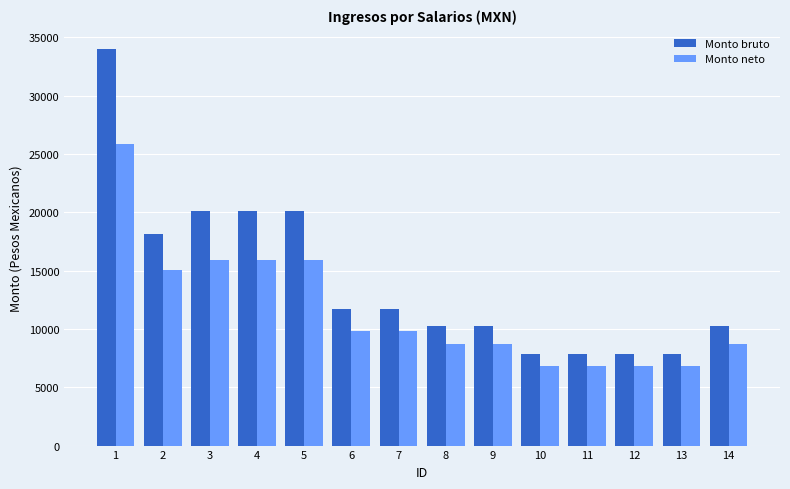

Which label corresponds to the largest value in the chart?

1